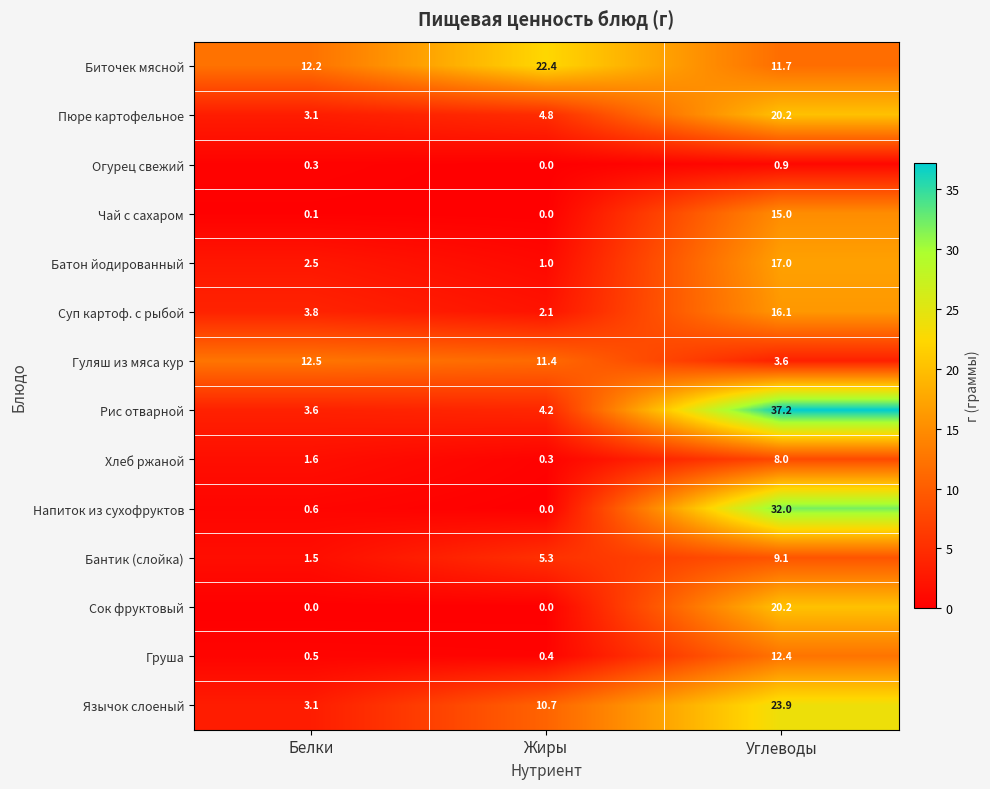

Which series has the largest total across all categories?

Биточек мясной